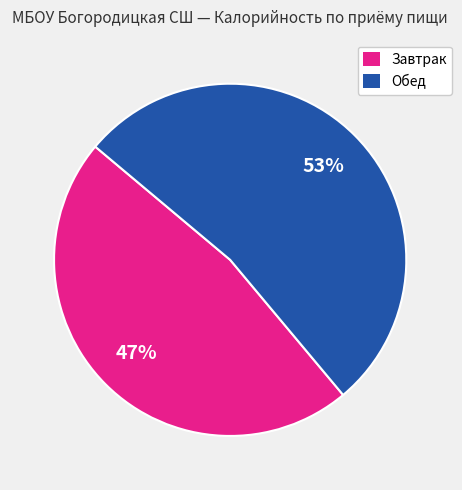

Is there any slice that represents more than half of the pie?

Yes